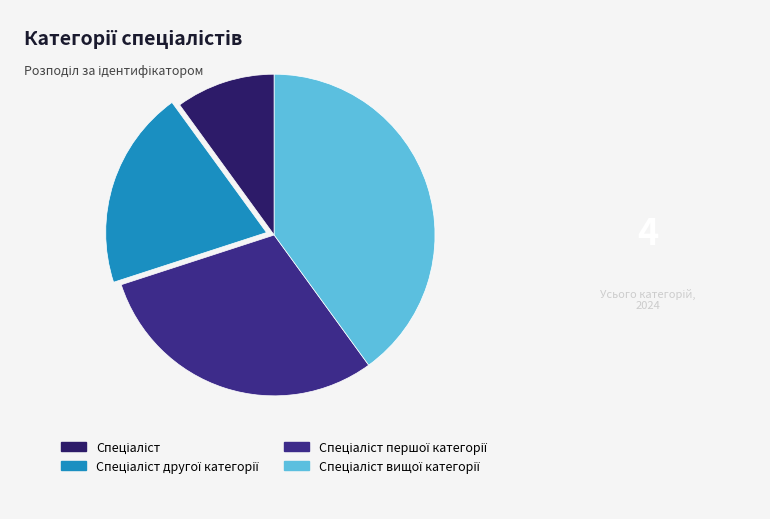

Is there any slice that represents more than half of the pie?

No